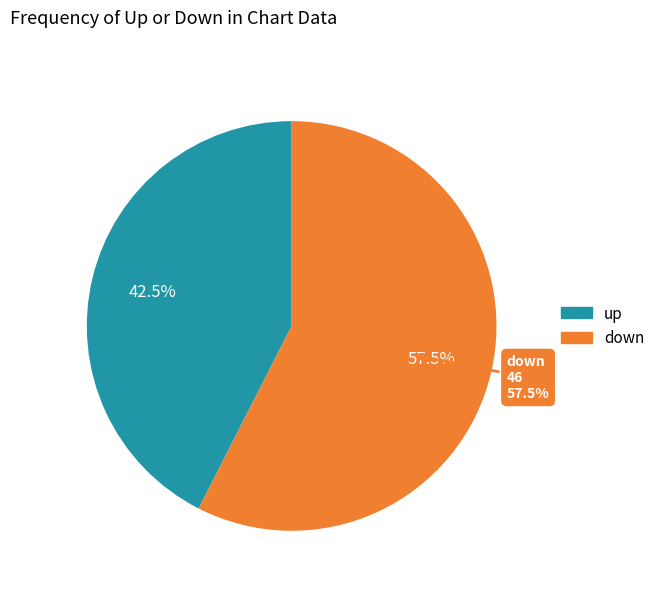

Rank the categories by value from lowest to highest.

up, down